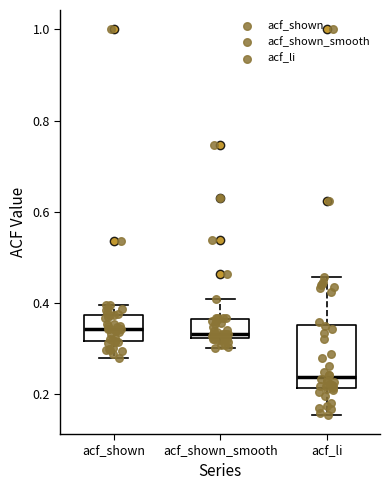

Comparing the boxes themselves (not the whiskers), which one is the tallest?

acf_li